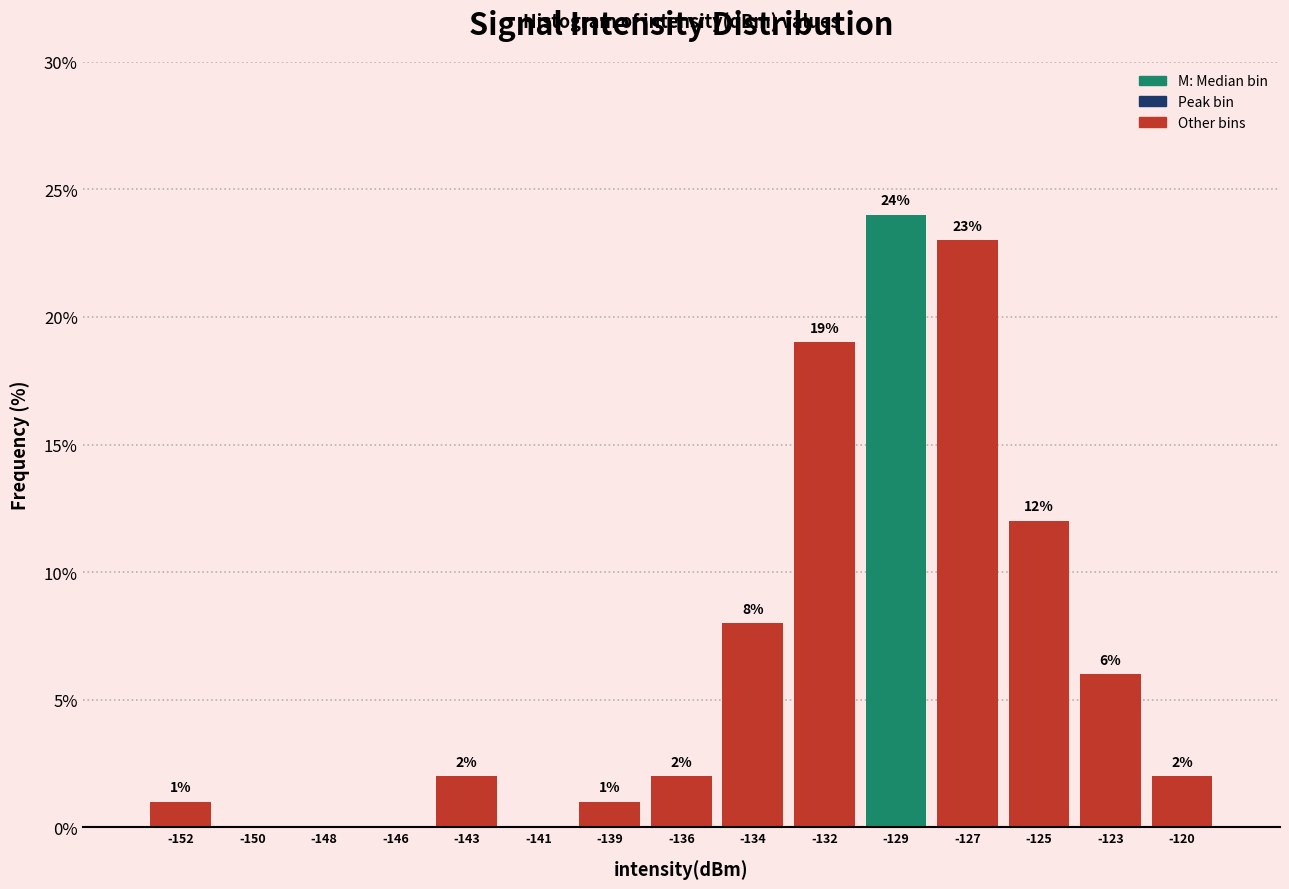

Reading left to right, list all the values displayed in this chart.

-152=1	-150=0	-148=0	-146=0	-143=2	-141=0	-139=1	-136=2	-134=8	-132=19	-129=24	-127=23	-125=12	-123=6	-120=2